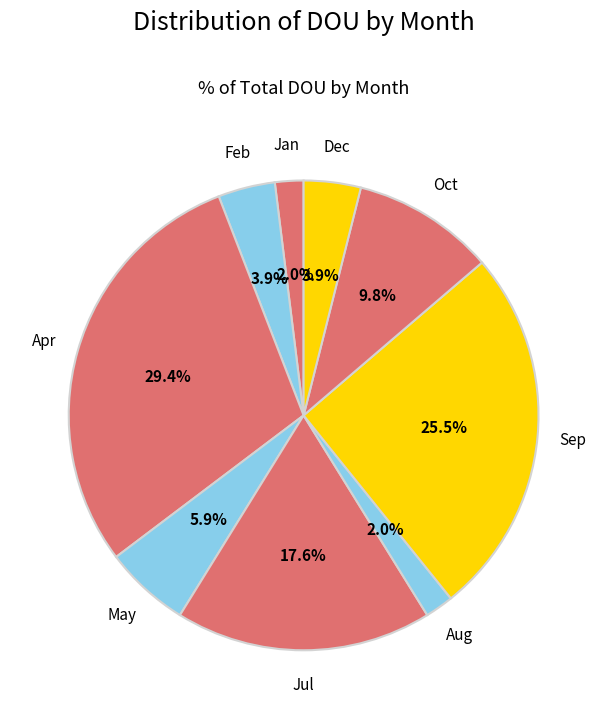

Between Feb and Aug, which is larger?

Feb